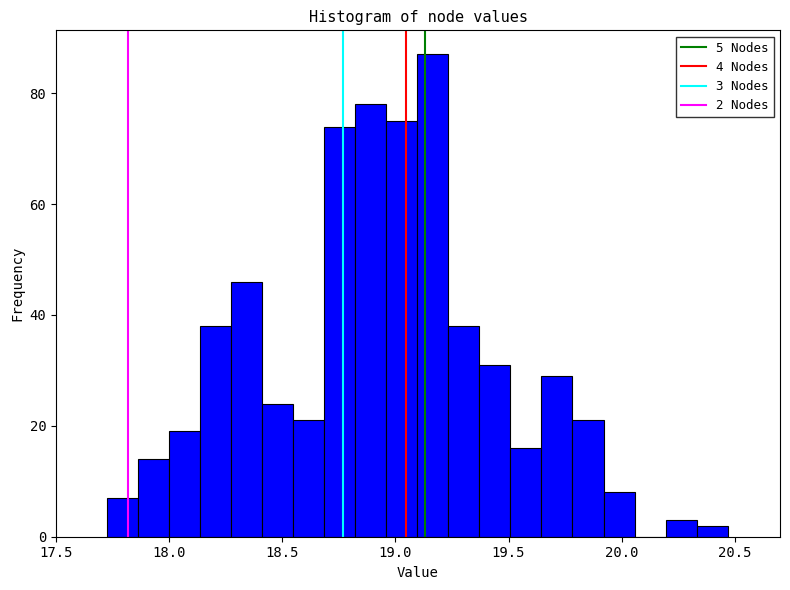

Read against the x-axis, roughly where is the centre of the tallest bar?

19.15